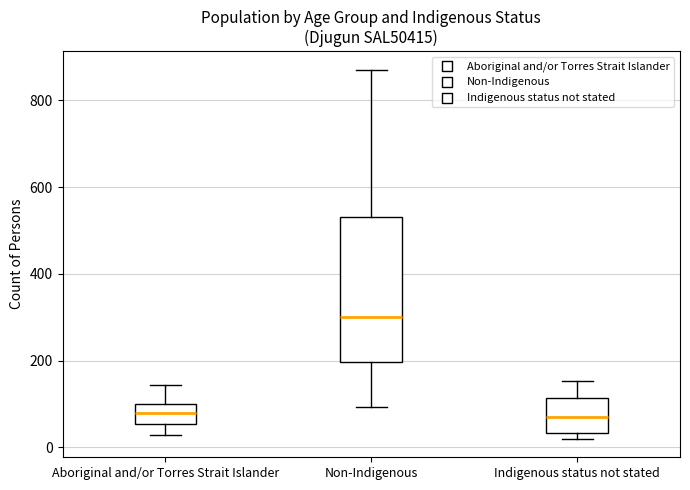

Which box is the tallest, from its lower edge to its upper edge?

Non-Indigenous